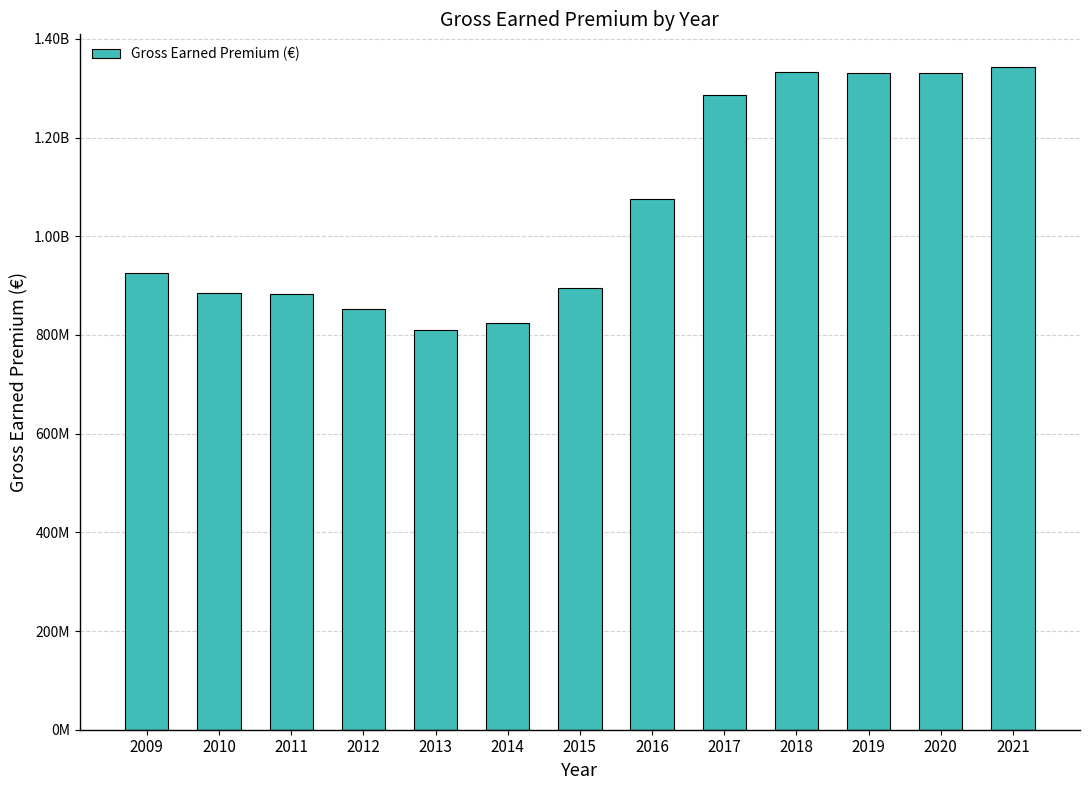

Are the bars horizontal?

No